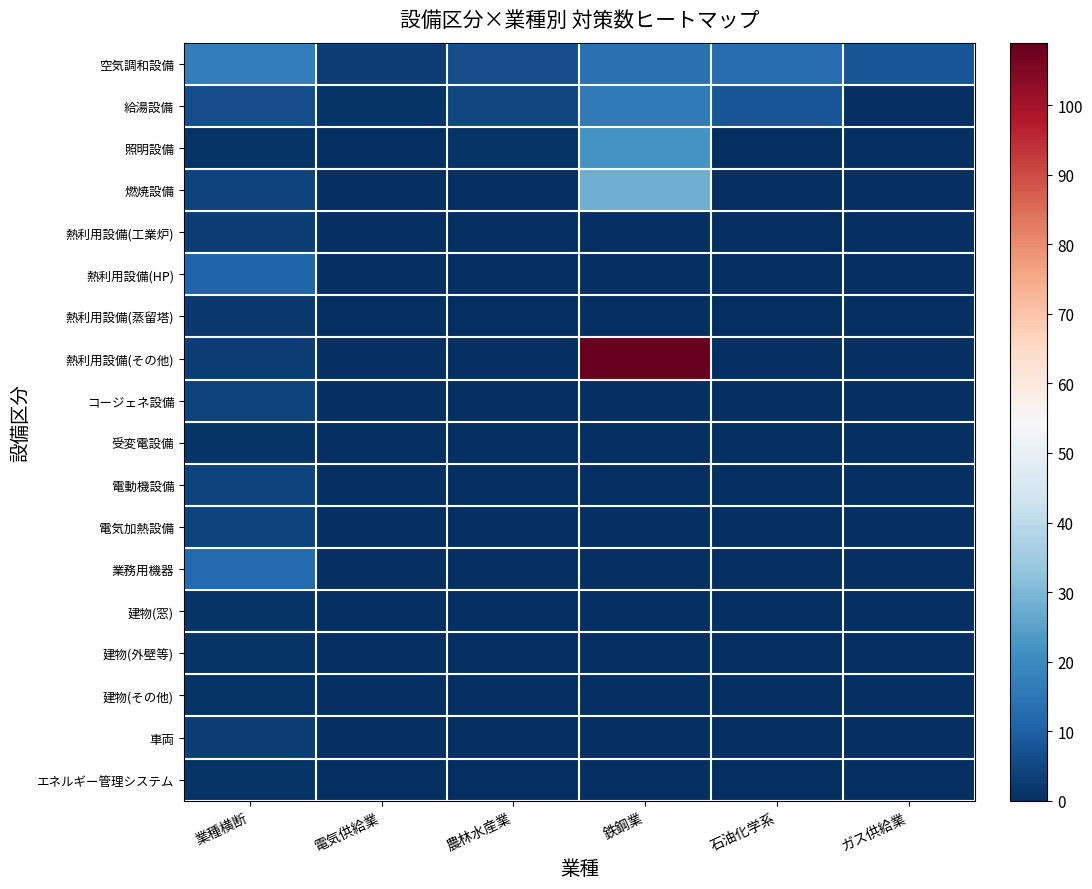

Reading left to right, list all the values displayed in this chart.

空気調和設備: 業種横断=17	電気供給業=3	農林水産業=6	鉄鋼業=14	石油化学系=13	ガス供給業=8
給湯設備: 業種横断=6	電気供給業=1	農林水産業=5	鉄鋼業=16	石油化学系=8	ガス供給業=0
照明設備: 業種横断=1	電気供給業=0	農林水産業=1	鉄鋼業=22	石油化学系=0	ガス供給業=0
燃焼設備: 業種横断=4	電気供給業=0	農林水産業=0	鉄鋼業=28	石油化学系=0	ガス供給業=0
熱利用設備(工業炉): 業種横断=3	電気供給業=0	農林水産業=0	鉄鋼業=0	石油化学系=0	ガス供給業=0
熱利用設備(HP): 業種横断=11	電気供給業=0	農林水産業=0	鉄鋼業=0	石油化学系=0	ガス供給業=0
熱利用設備(蒸留塔): 業種横断=2	電気供給業=0	農林水産業=0	鉄鋼業=0	石油化学系=0	ガス供給業=0
熱利用設備(その他): 業種横断=3	電気供給業=0	農林水産業=0	鉄鋼業=109	石油化学系=0	ガス供給業=0
コージェネ設備: 業種横断=4	電気供給業=0	農林水産業=0	鉄鋼業=0	石油化学系=0	ガス供給業=0
受変電設備: 業種横断=1	電気供給業=0	農林水産業=0	鉄鋼業=0	石油化学系=0	ガス供給業=0
電動機設備: 業種横断=4	電気供給業=0	農林水産業=0	鉄鋼業=0	石油化学系=0	ガス供給業=0
電気加熱設備: 業種横断=4	電気供給業=0	農林水産業=0	鉄鋼業=0	石油化学系=0	ガス供給業=0
業務用機器: 業種横断=12	電気供給業=0	農林水産業=0	鉄鋼業=0	石油化学系=0	ガス供給業=0
建物(窓): 業種横断=1	電気供給業=0	農林水産業=0	鉄鋼業=0	石油化学系=0	ガス供給業=0
建物(外壁等): 業種横断=1	電気供給業=0	農林水産業=0	鉄鋼業=0	石油化学系=0	ガス供給業=0
建物(その他): 業種横断=1	電気供給業=0	農林水産業=0	鉄鋼業=0	石油化学系=0	ガス供給業=0
車両: 業種横断=3	電気供給業=0	農林水産業=0	鉄鋼業=0	石油化学系=0	ガス供給業=0
エネルギー管理システム: 業種横断=1	電気供給業=0	農林水産業=0	鉄鋼業=0	石油化学系=0	ガス供給業=0